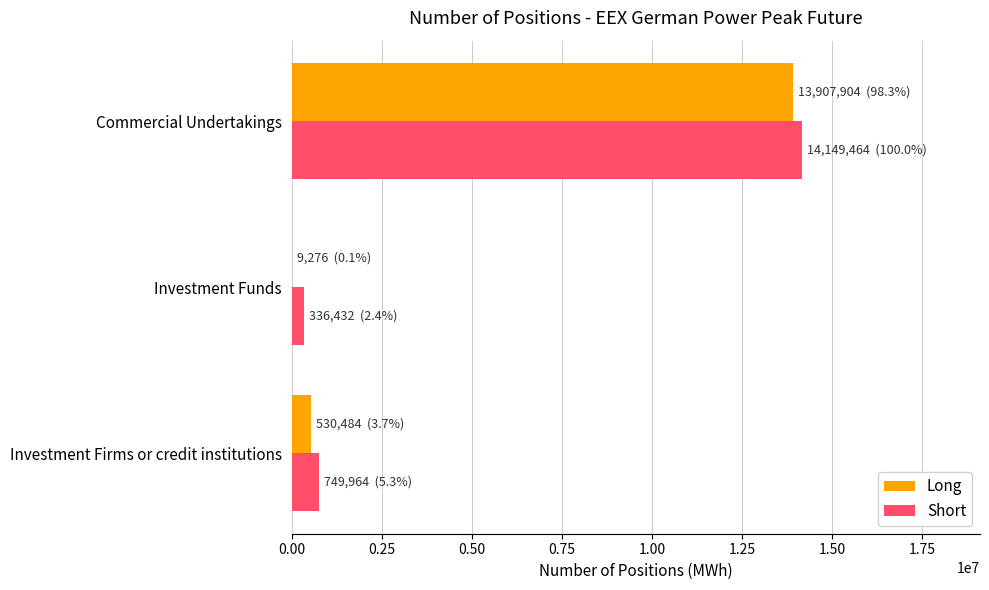

At which category is the sum across all series the highest?

Commercial Undertakings